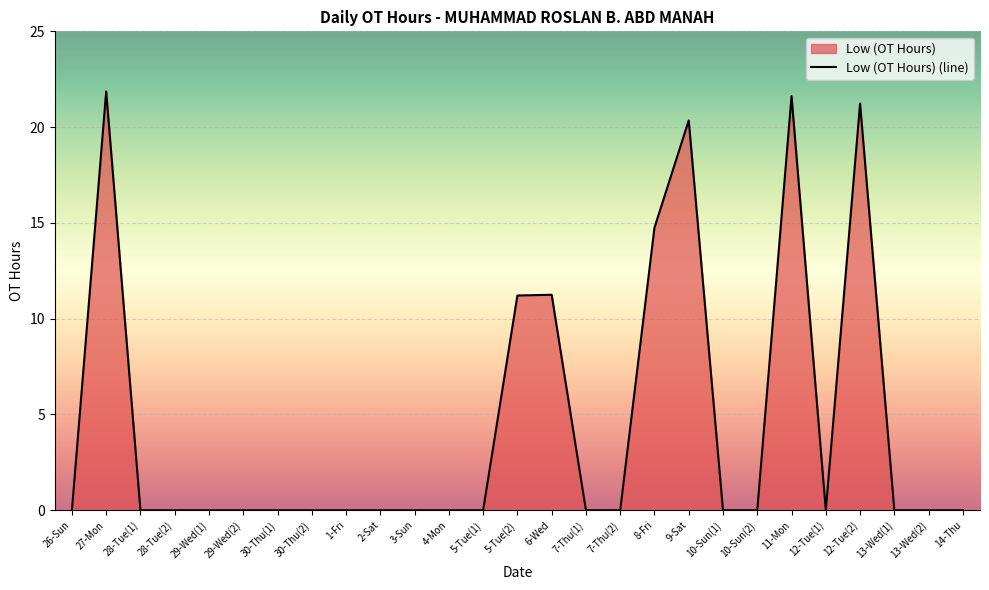

Where is the first local maximum?

27-Mon